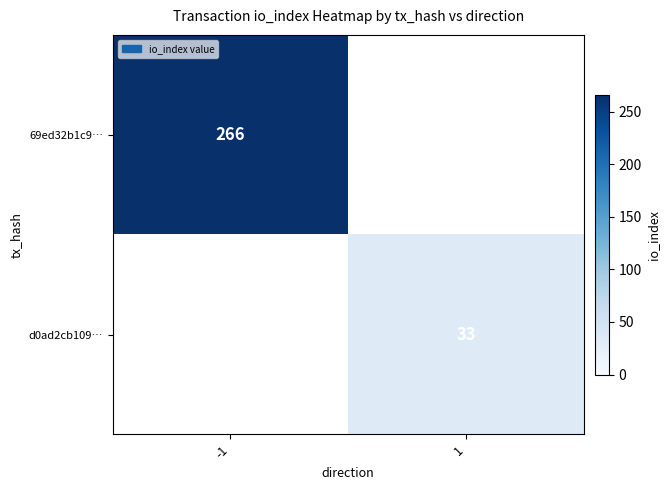

Is the value of d0ad2cb109… at 1 greater than the value of 69ed32b1c9… at -1?

No